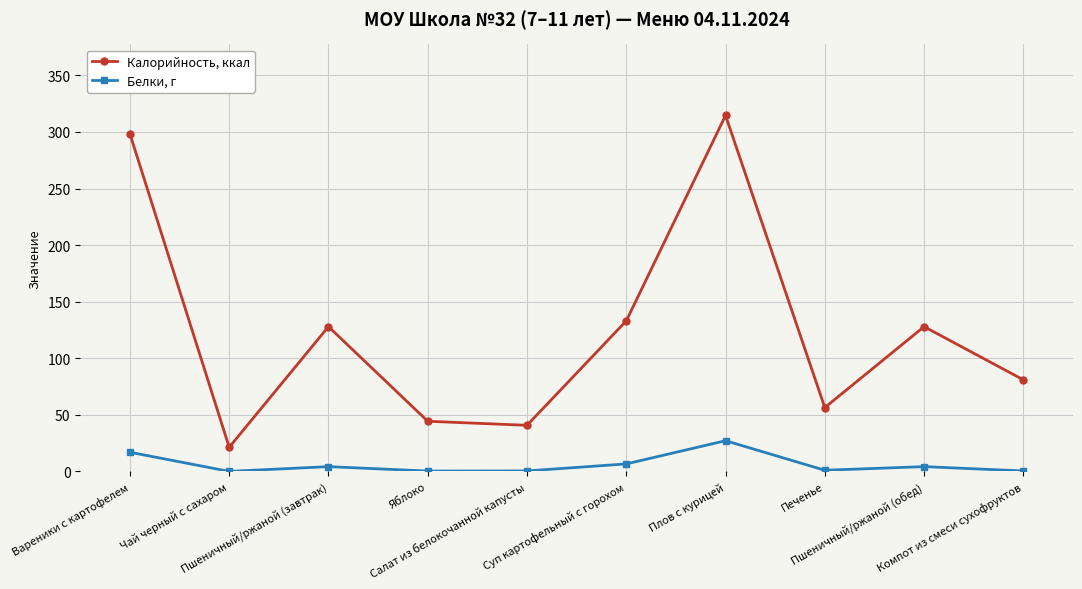

True or false: Белки, г and Калорийность, ккал cross at least once.

False